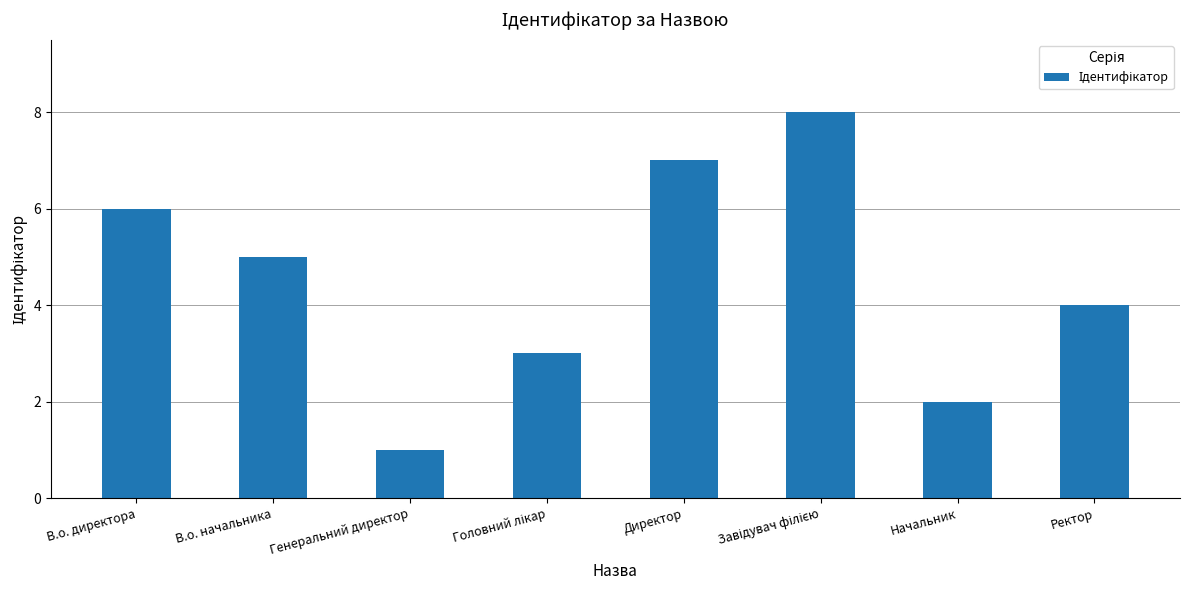

What is the smallest value displayed?

1